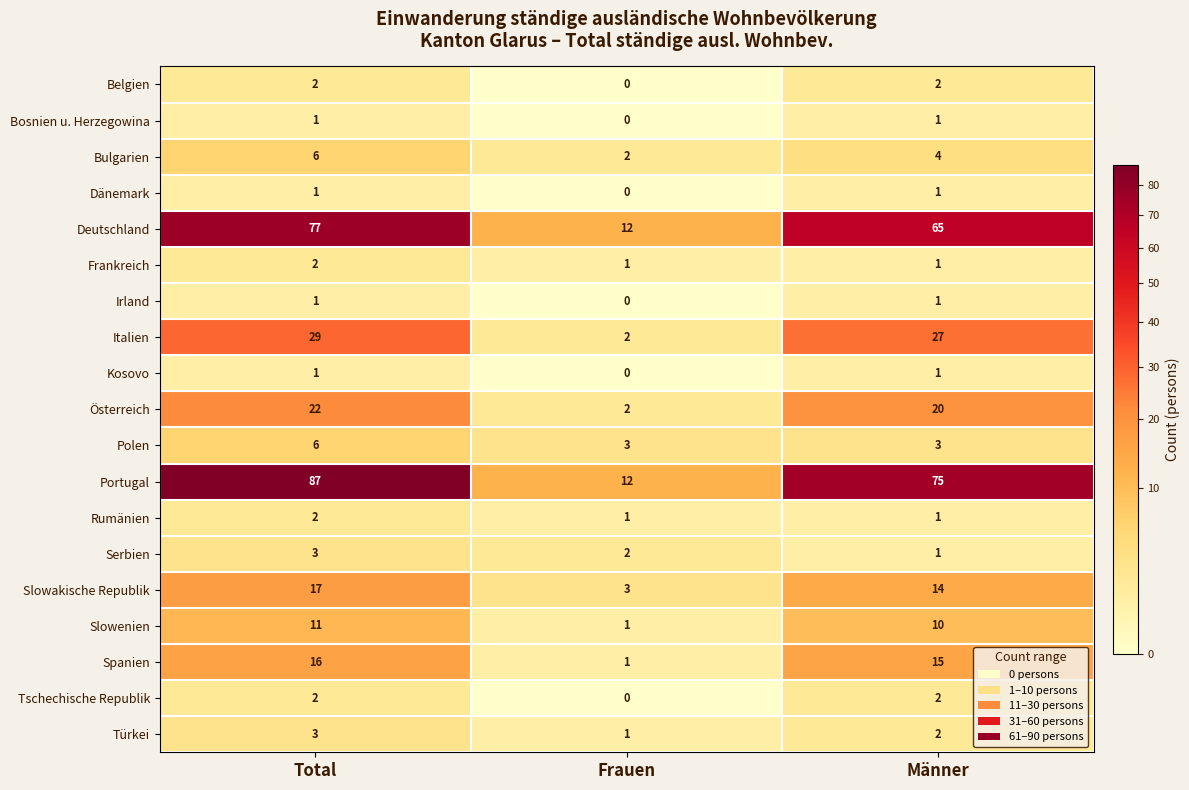

At how many categories does at least one series exceed 8?

3